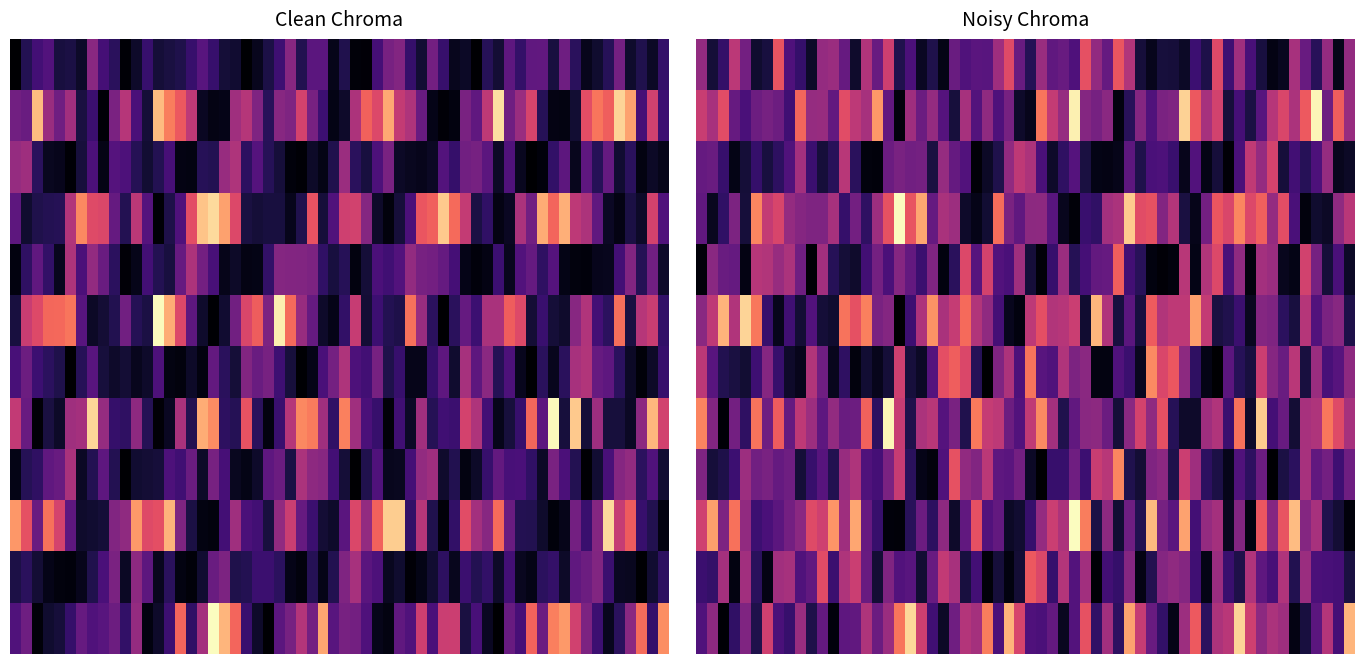

At how many categories does at least one series exceed 1?

1